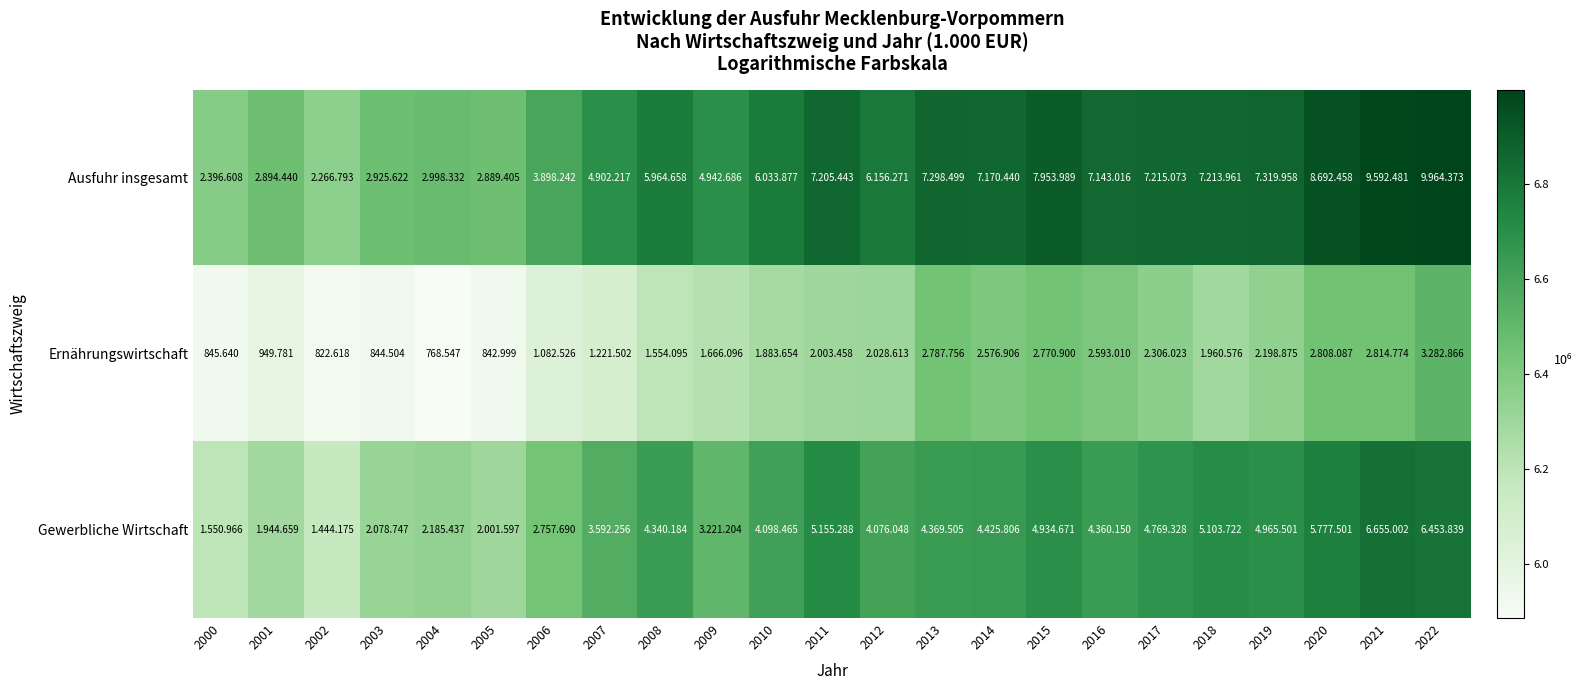

The value of Ausfuhr insgesamt at 2016 is 3.4. True or false?

False